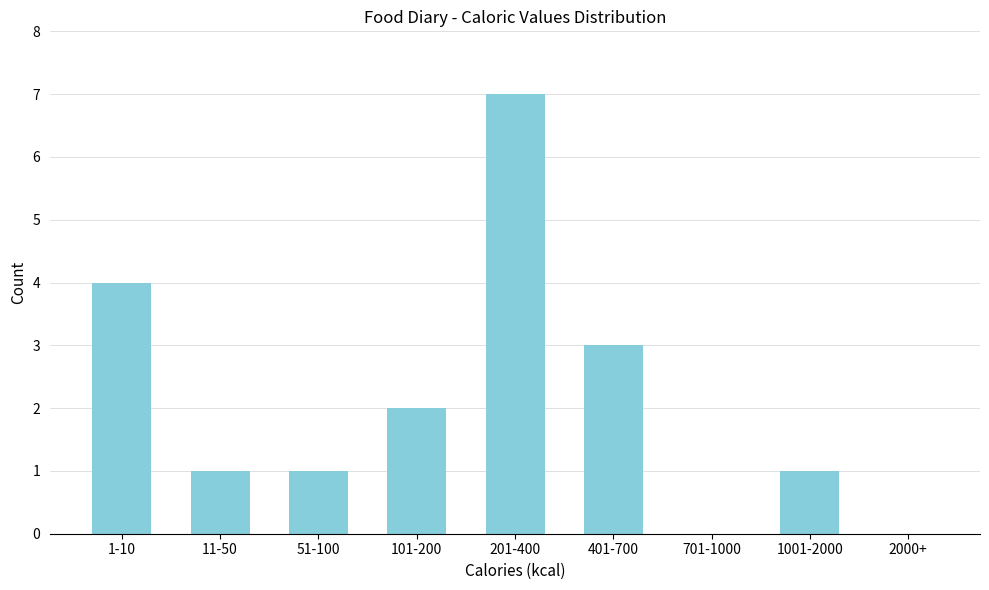

Reading right to left, what are all the values shown in this chart?

2000+=0	1001-2000=1	701-1000=0	401-700=3	201-400=7	101-200=2	51-100=1	11-50=1	1-10=4